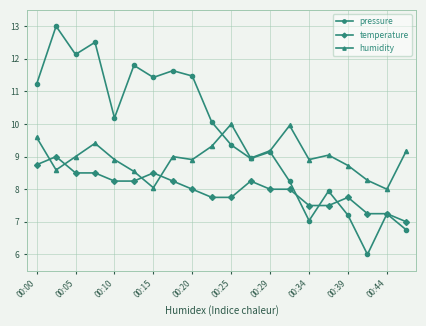

What is the maximum value shown in the chart?

13.0